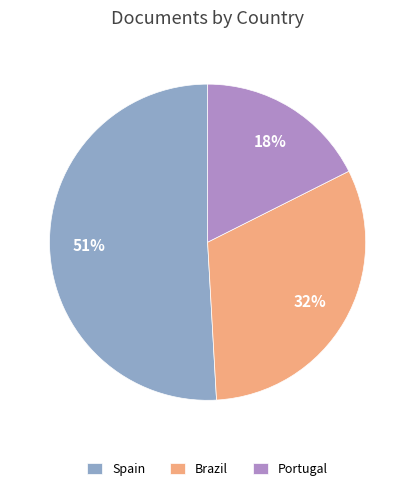

To the nearest percent, what is the average slice percentage?

33%